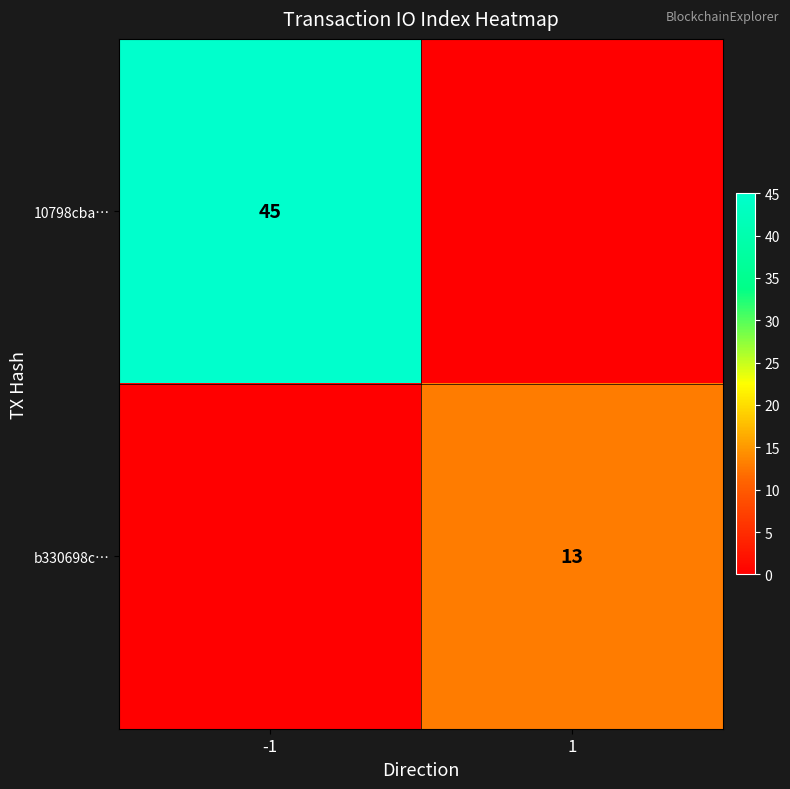

The b330698c… series shows 13 at 1. True or false?

True